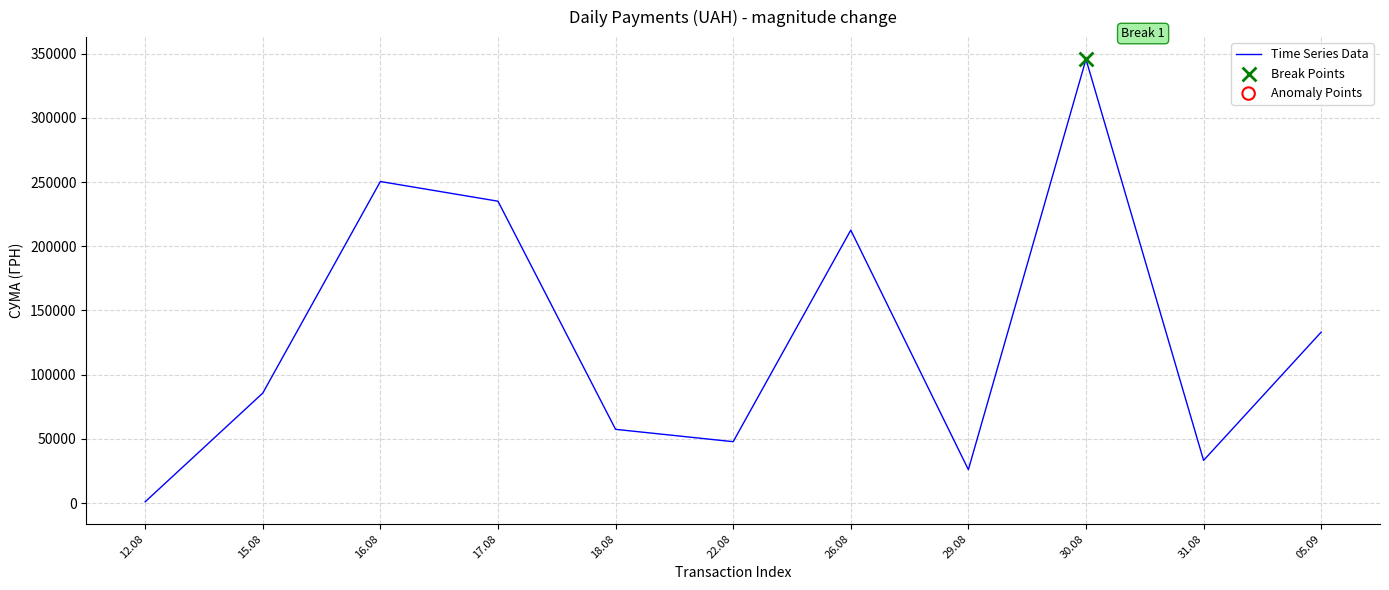

What is the change in value from 15.08 to 18.08?

-28212.9